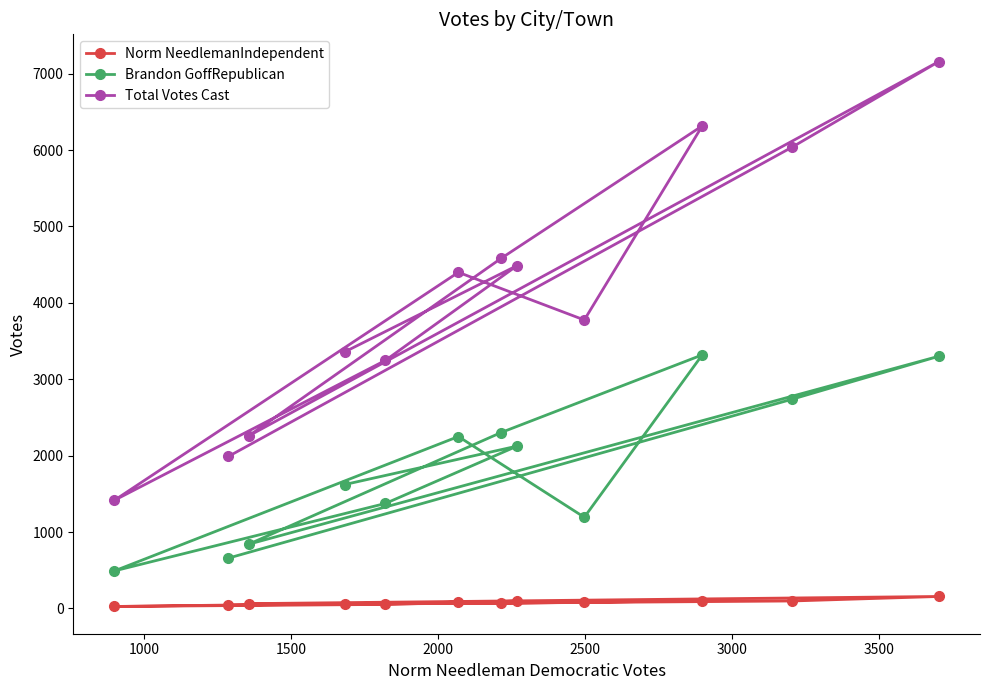

True or false: Brandon GoffRepublican and Total Votes Cast intersect in this chart.

False